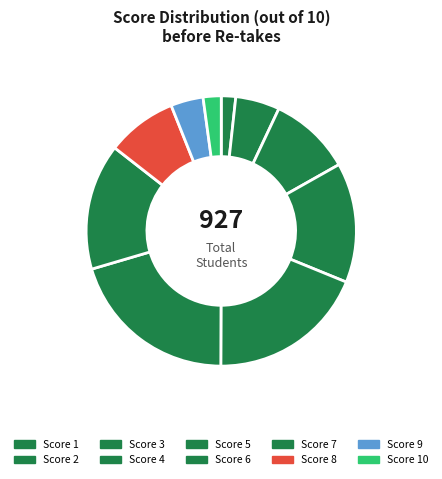

Does any single category account for the majority?

No